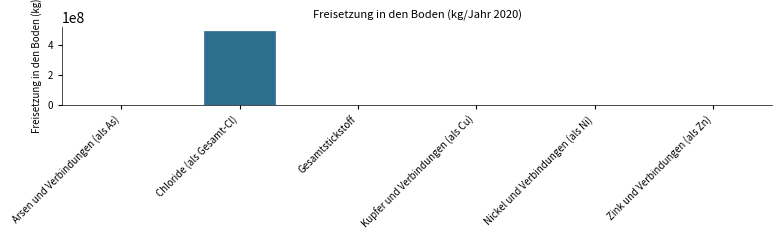

The value at Chloride (als Gesamt-Cl) is 490900000. True or false?

True